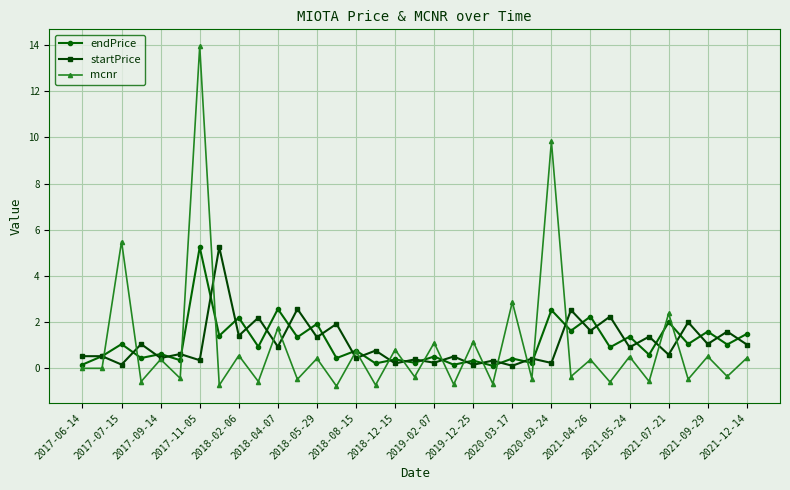

Which series has the widest spread of values?

mcnr